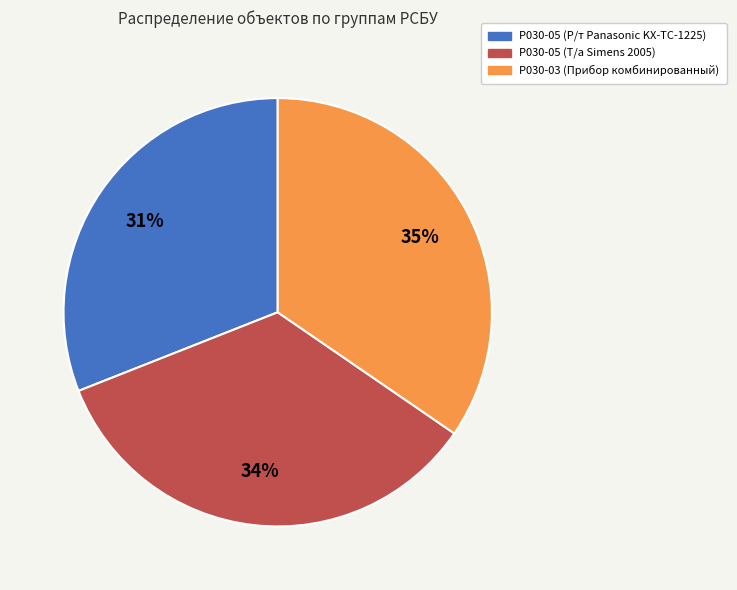

How many slices are in this pie chart?

3